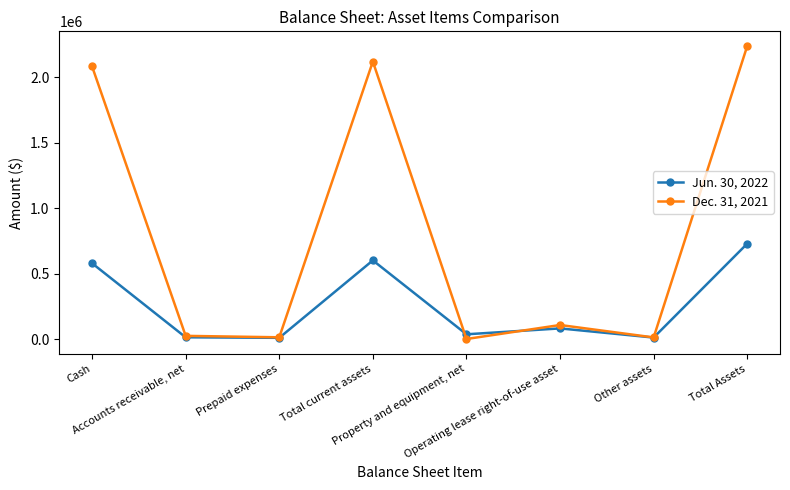

What is the average value of the Dec. 31, 2021 series?

825125